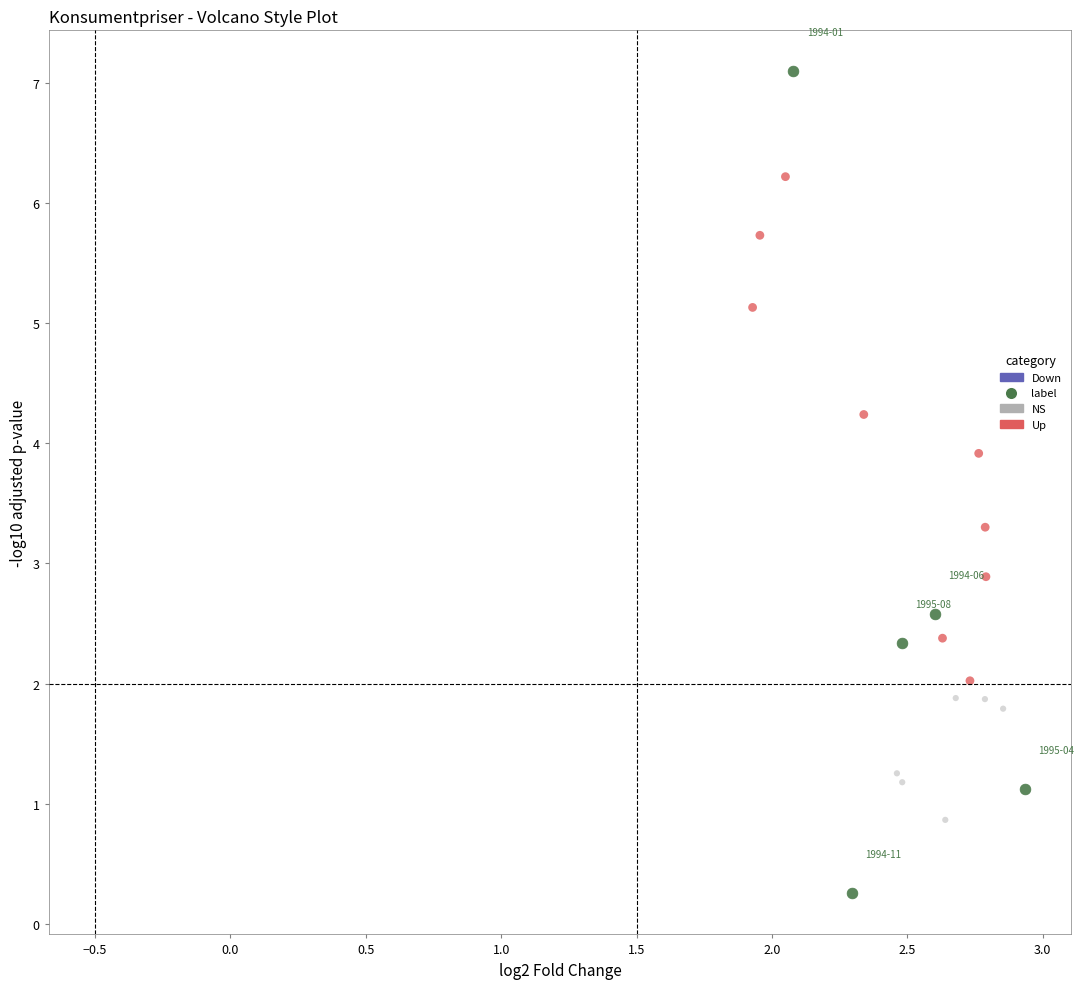

Which series contains the lowest Y value?

label